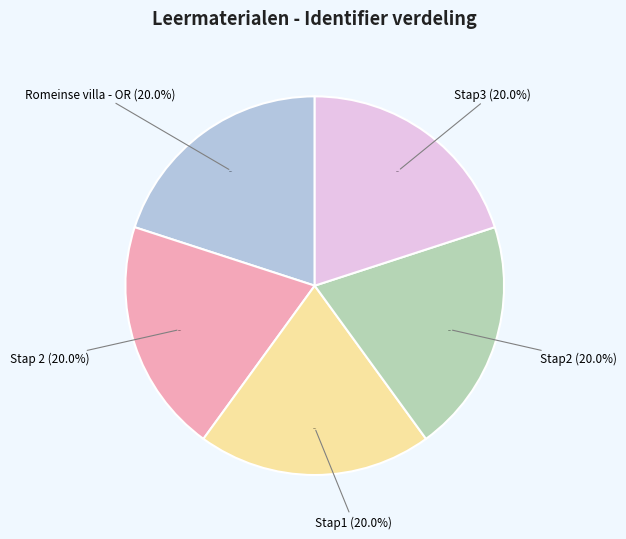

Is the sum of Stap2 and Stap3 greater than half?

No